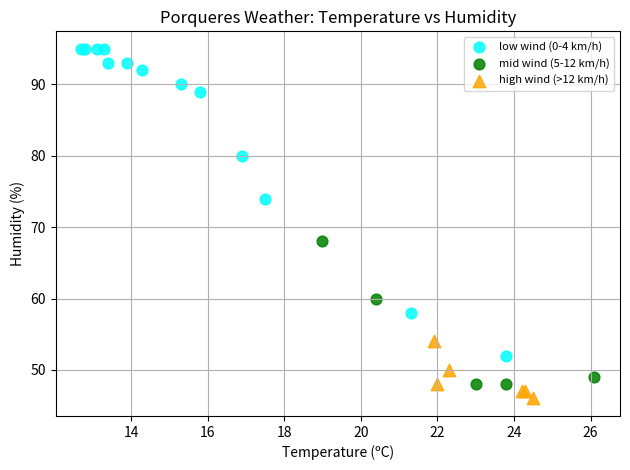

What are all the series names shown in the legend?

low wind (0-4 km/h), mid wind (5-12 km/h), high wind (>12 km/h)